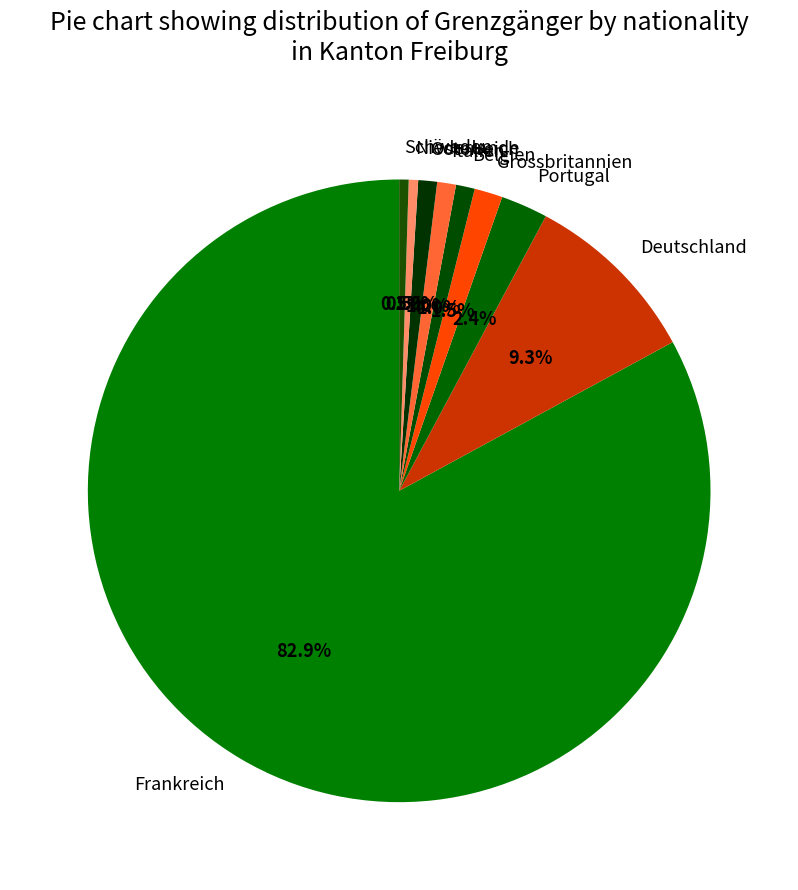

Does any single category account for the majority?

Yes